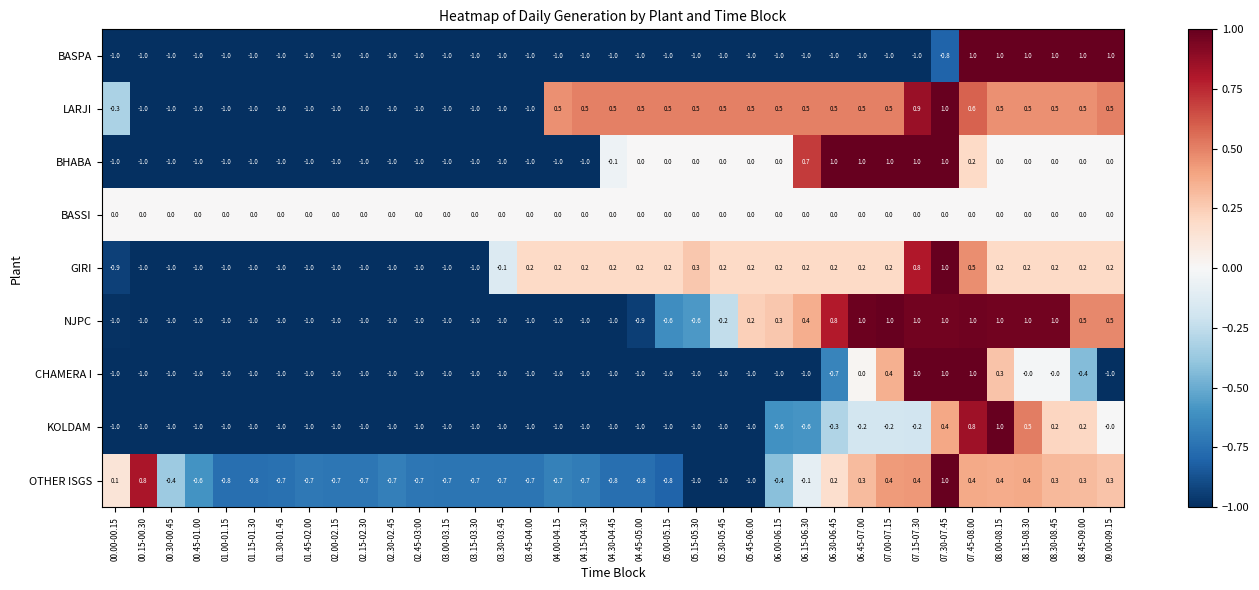

What is the minimum value shown in the chart?

-1.0